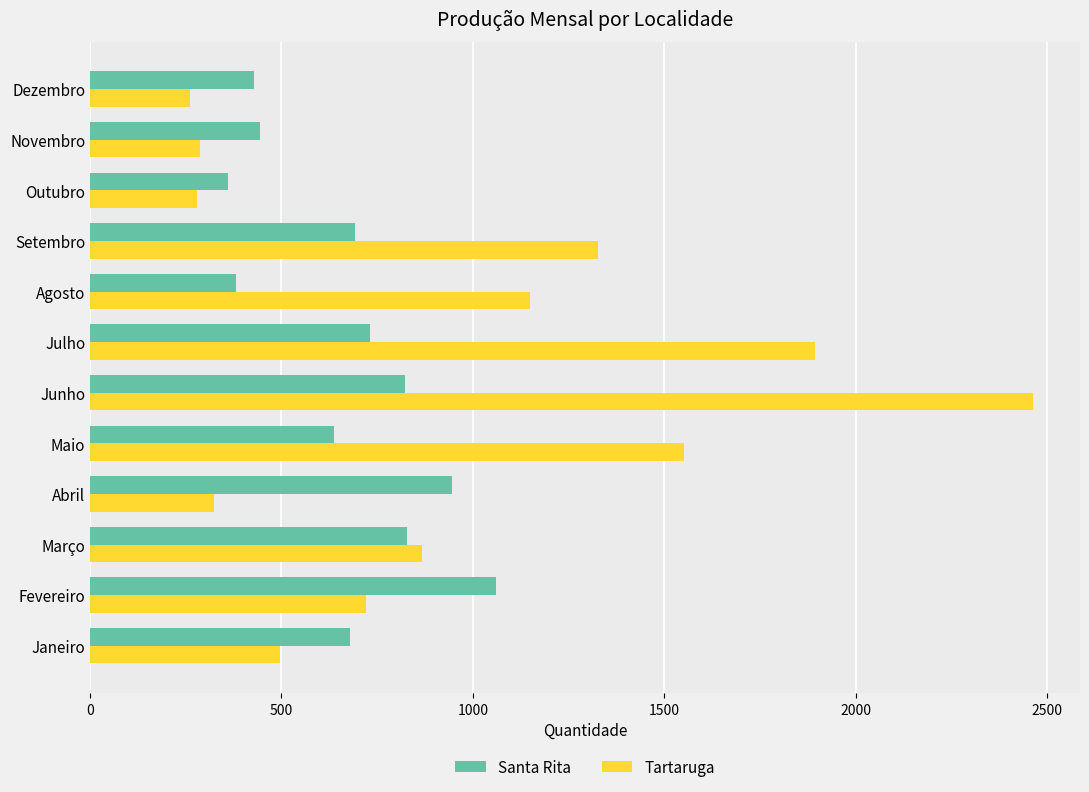

What is the difference between the maximum and minimum values in the Santa Rita series?

699